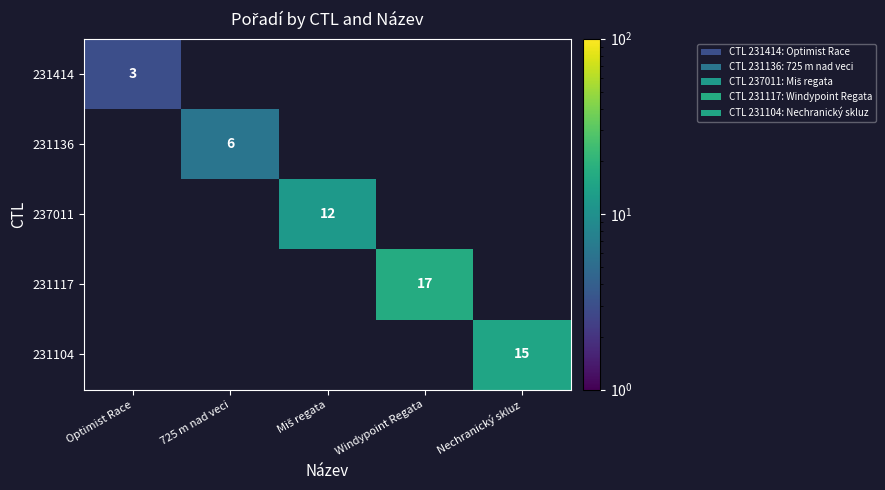

Rank the series by their maximum value, from highest to lowest.

231117, 231104, 237011, 231136, 231414